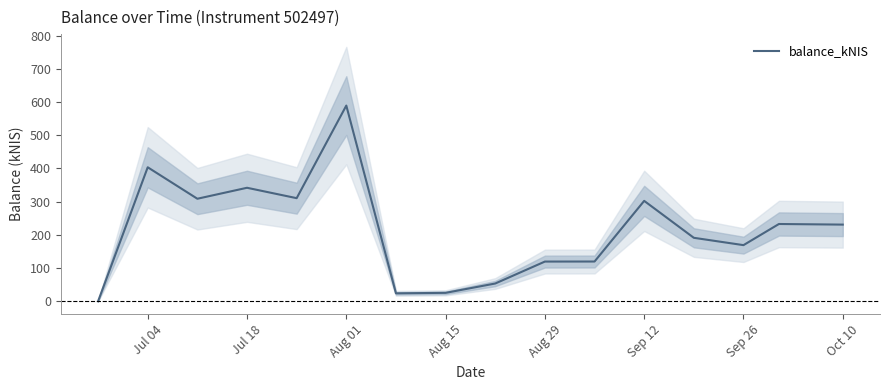

The value of balance_kNIS at Aug 15 is 25.6. True or false?

True